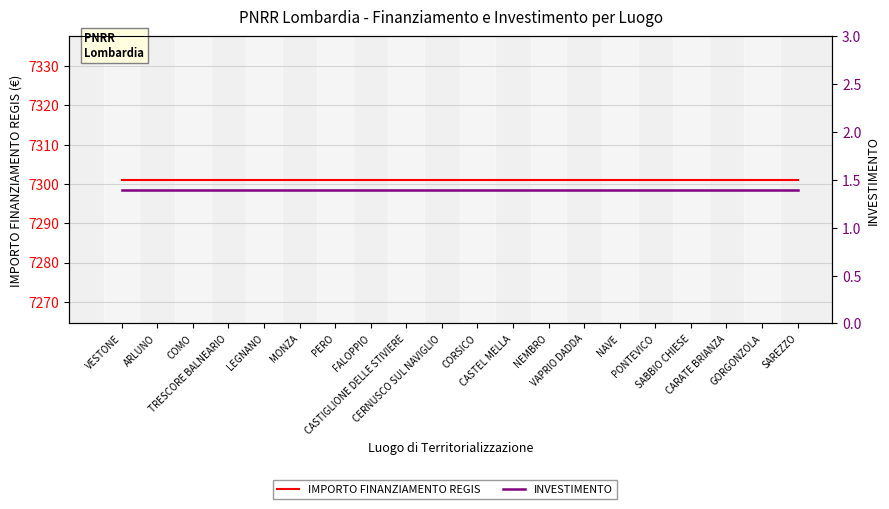

Is it true that IMPORTO FINANZIAMENTO REGIS equals 12566.0 at VESTONE?

False